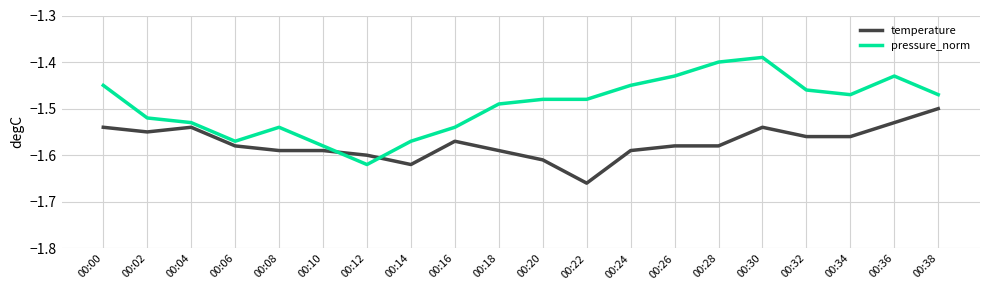

Is it true that pressure_norm equals -0.3 at 00:00?

False